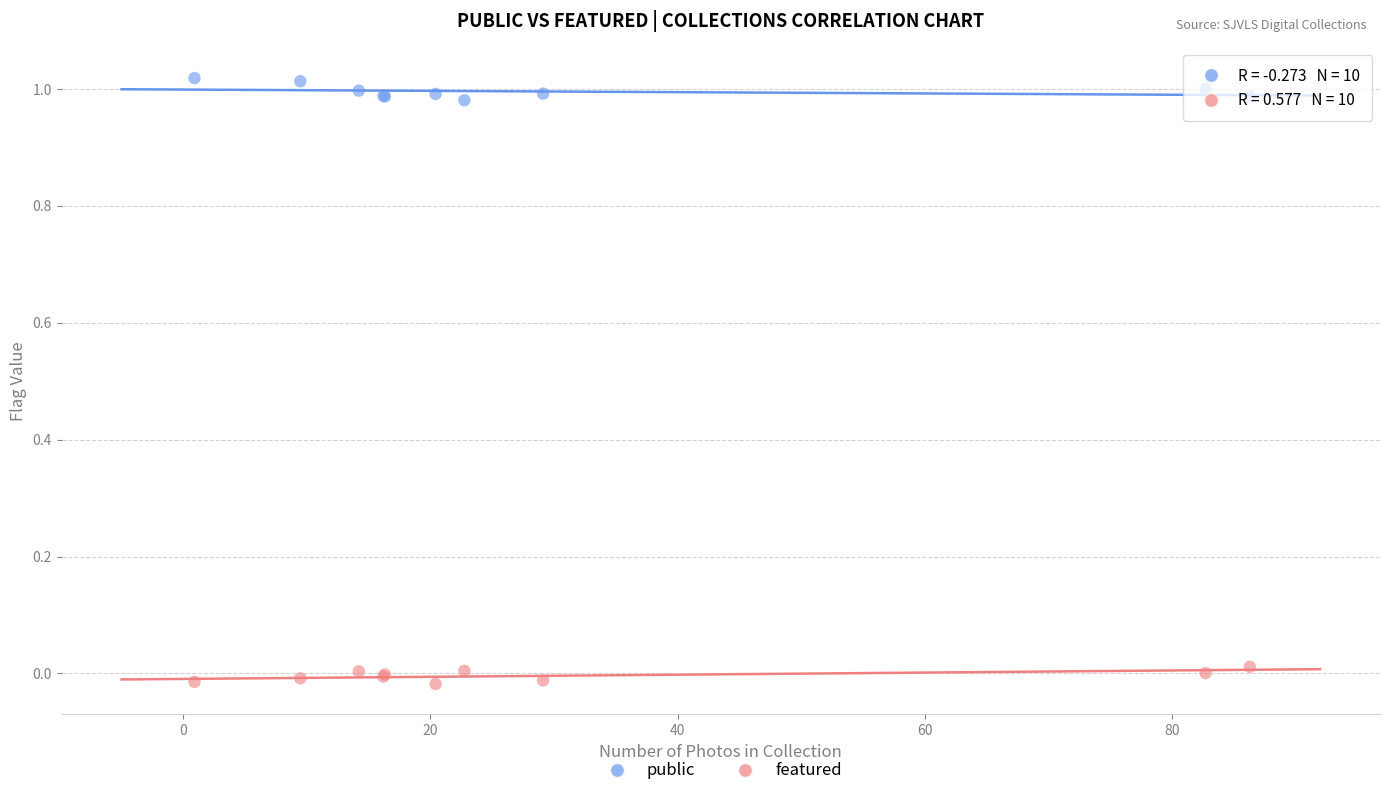

What are all the series names shown in the legend?

public, featured